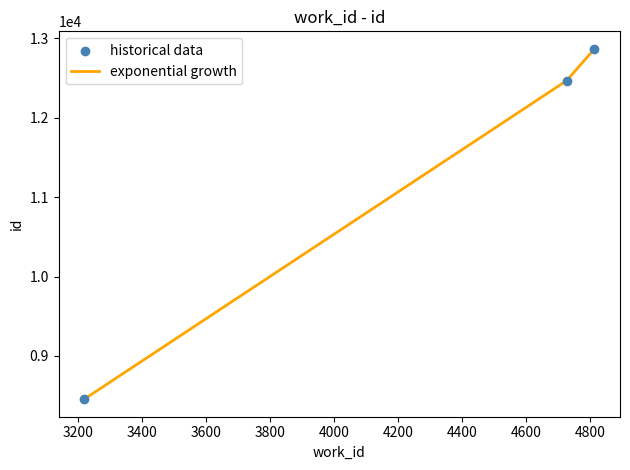

What is the maximum value shown in the chart?

12869